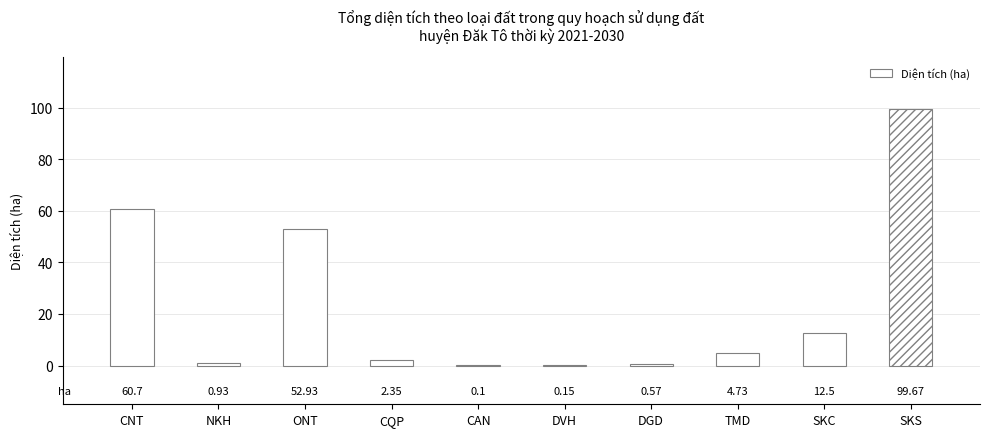

Count the number of data series in this chart.

1